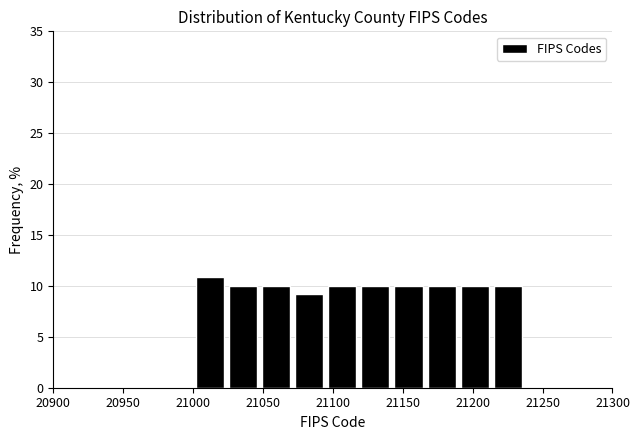

How tall is the bar that spans 21140 to 21165 on the x-axis? Neither the bar edges nor the heights are printed on the chart, so give them approximately, as read against the axes.

10